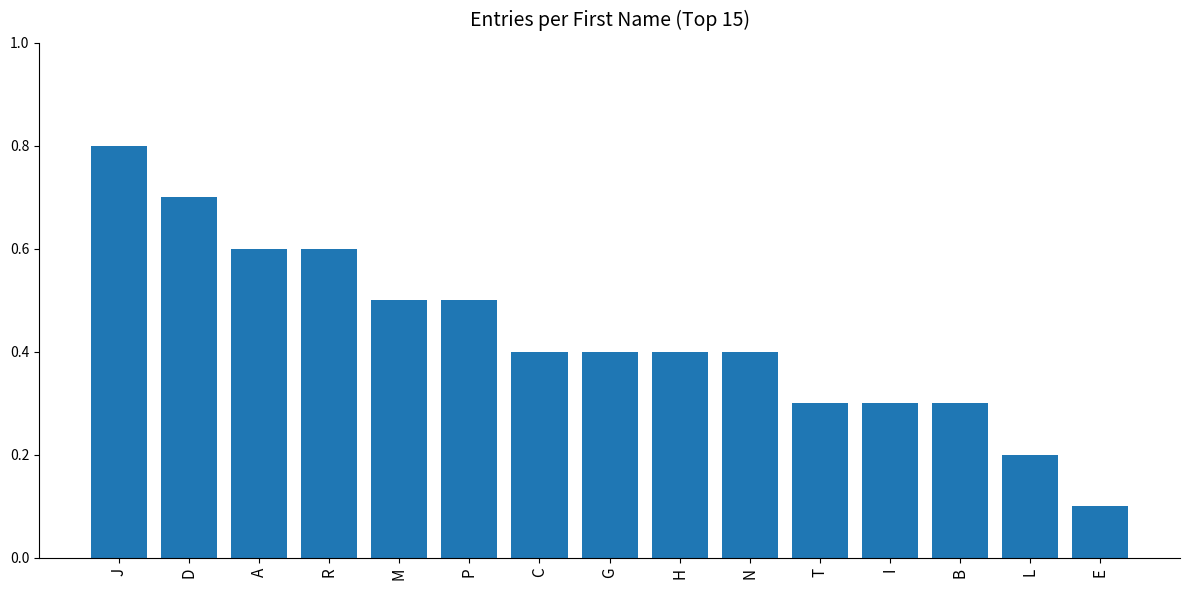

Rank the categories by value from highest to lowest.

J, D, A, R, M, P, C, G, H, N, T, I, B, L, E